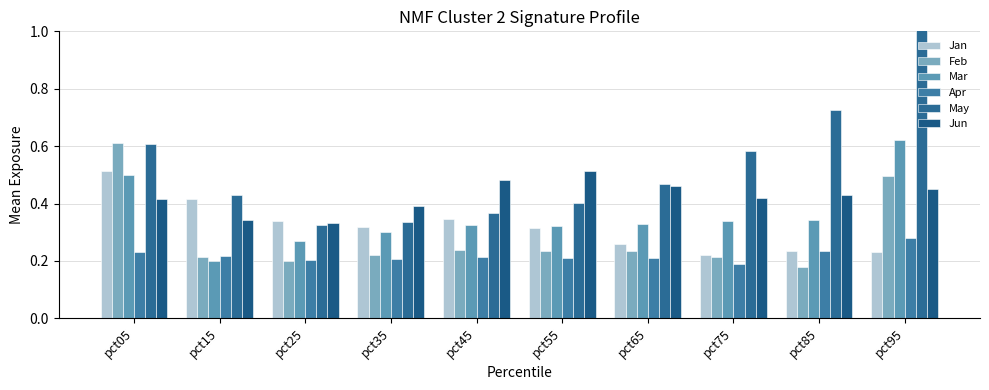

What is the spread (max minus min) of values at pct45?

0.3